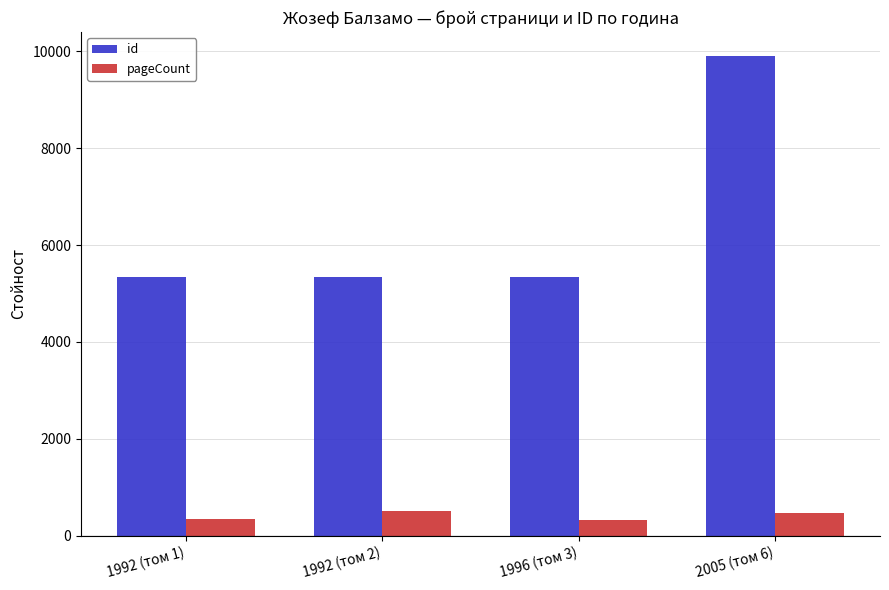

Is it true that id equals 5340 at 1992 (том 2)?

True